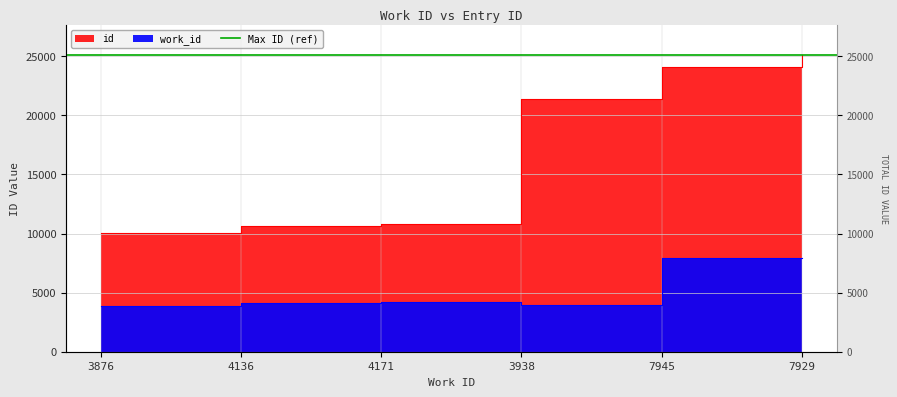

Which category has the lowest value in the id series?

3876